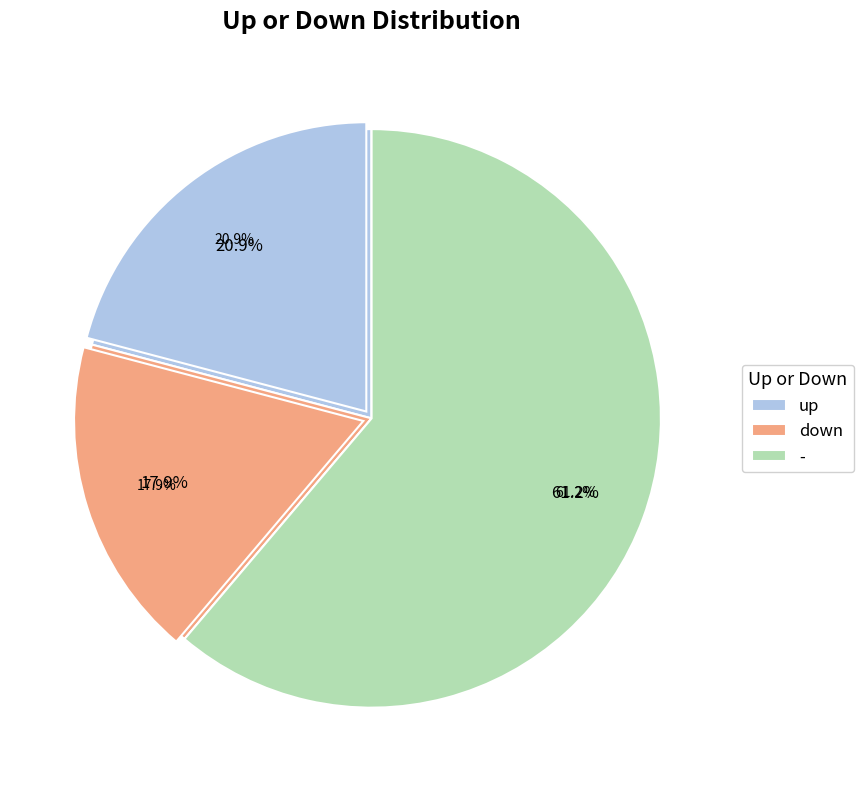

To the nearest percent, what is the difference between the largest and smallest slice percentages?

43%